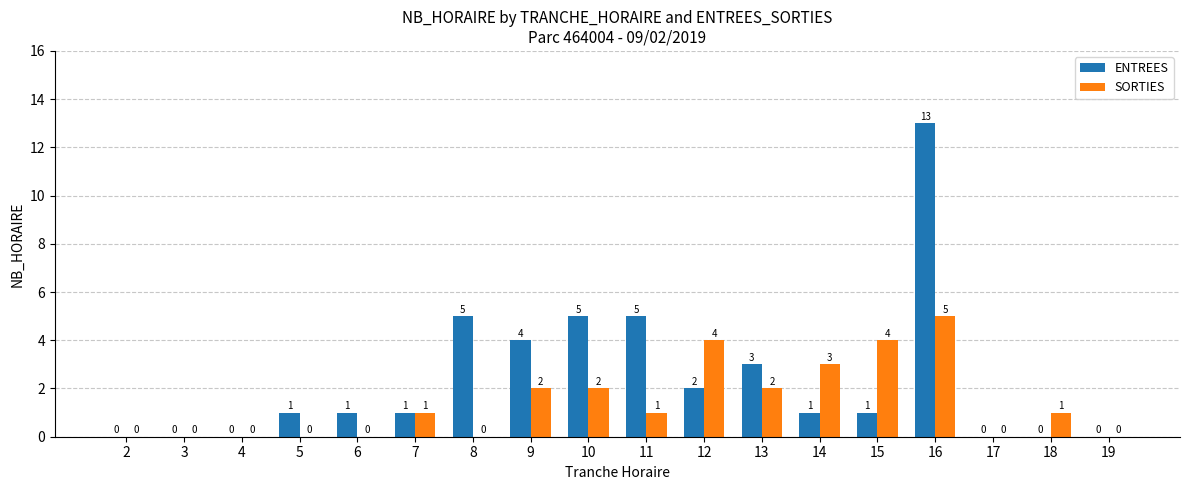

The ENTREES series shows 2 at 6. True or false?

False